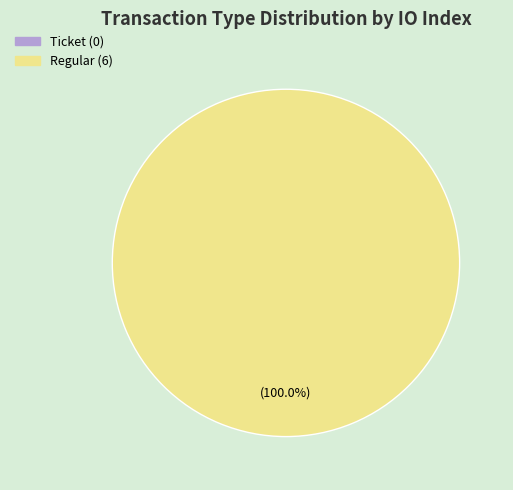

Count the number of slices in the pie.

2